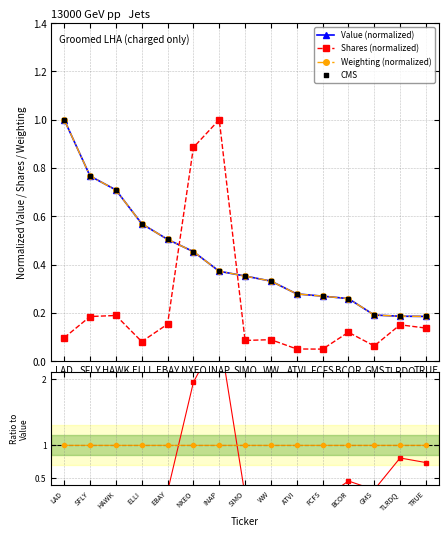

After their last crossing, which series has the higher values: Shares (normalized) or Weighting (normalized)?

Weighting (normalized)